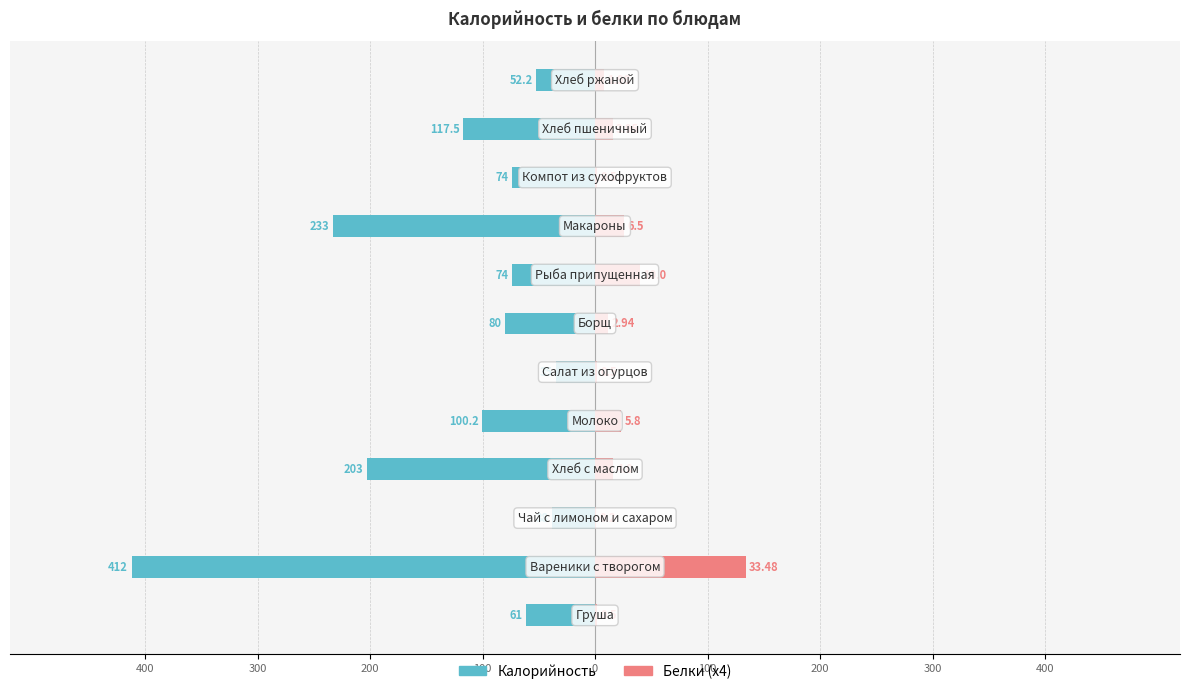

What is the difference between the highest and lowest values at 11?

60.1